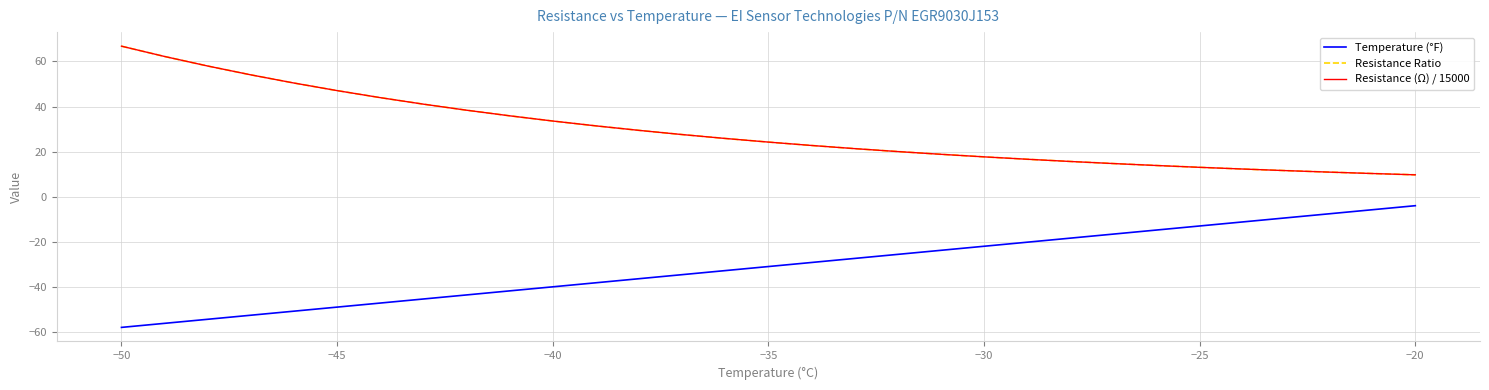

Does the chart display data point markers on the line(s)?

No